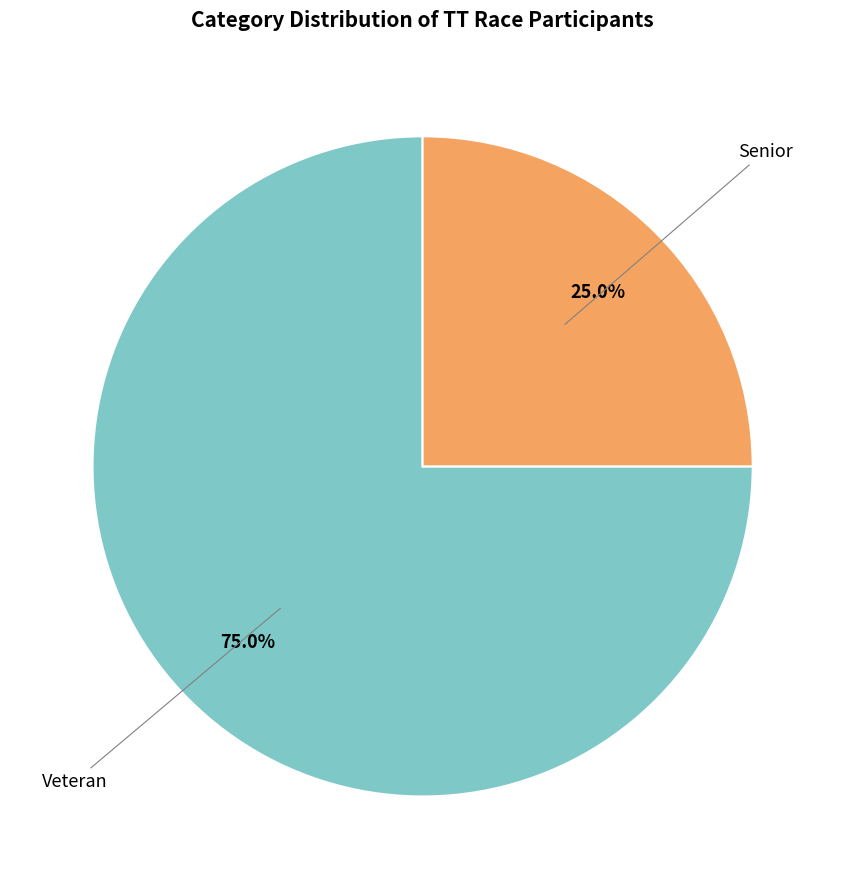

Rank the categories by value from lowest to highest.

Senior, Veteran